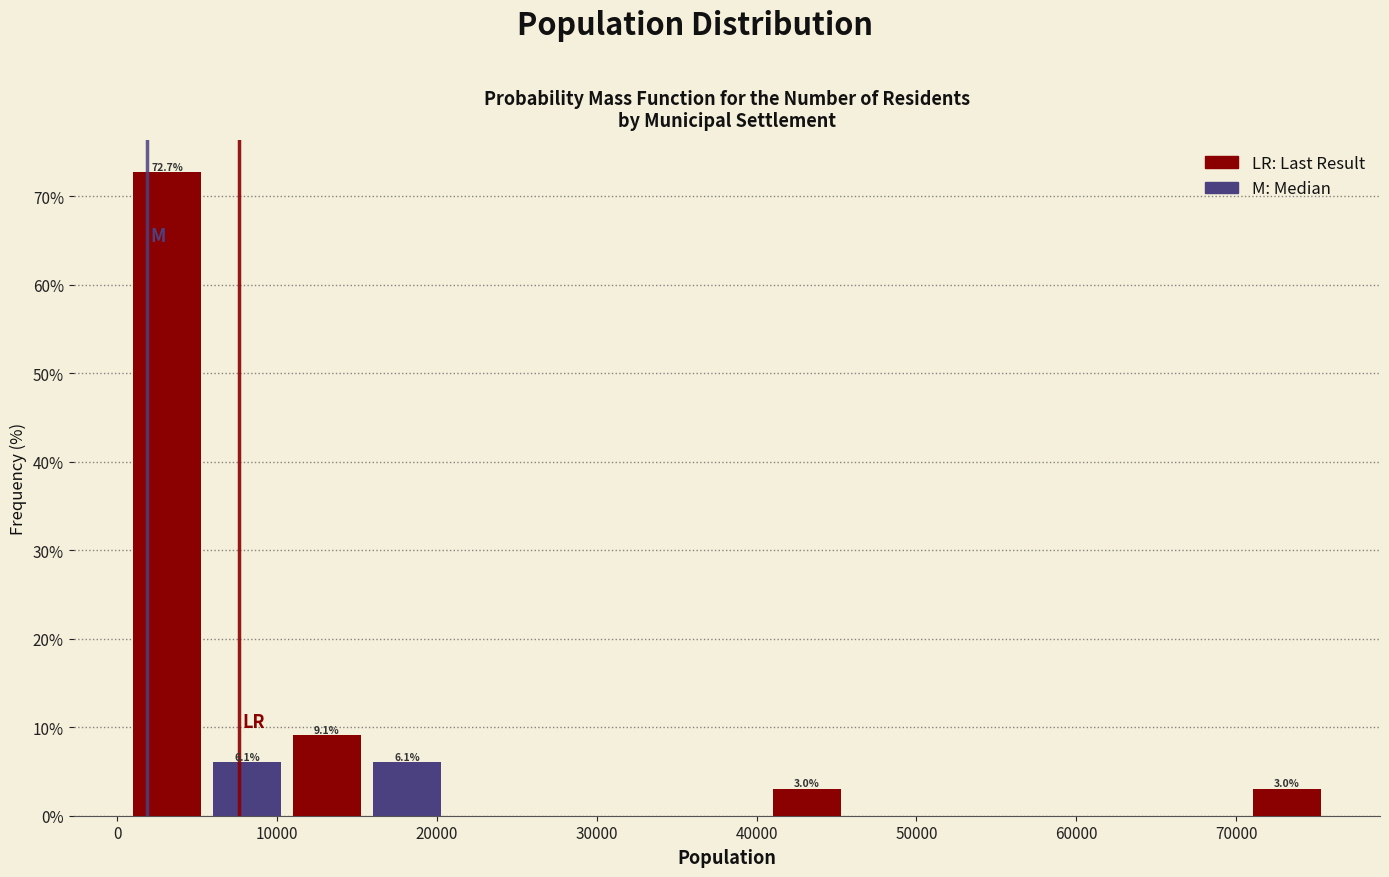

Over which range of the x-axis is the bar tallest?

1000 to 6000